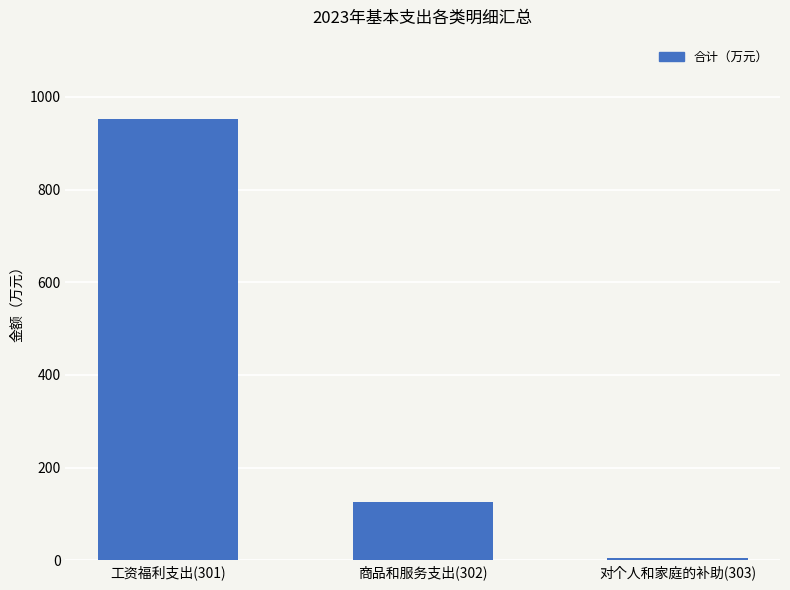

Does the chart contain stacked bars?

No